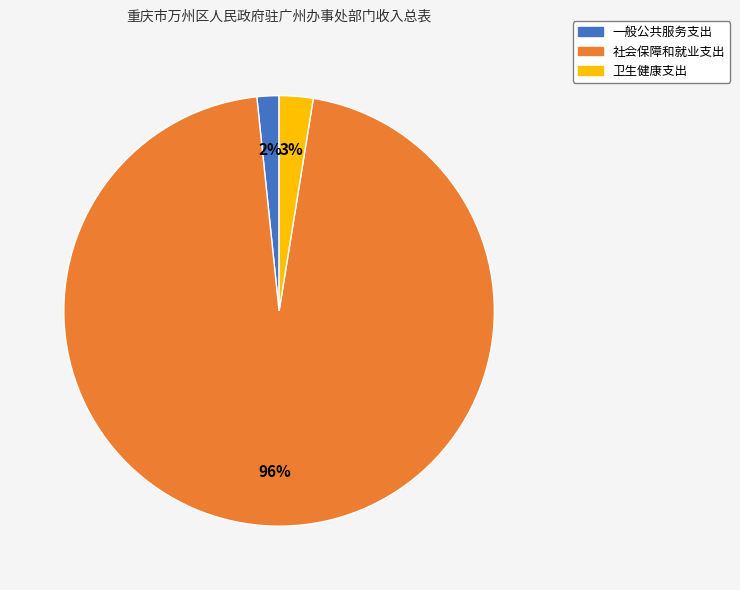

To the nearest percent, what portion does 一般公共服务支出 represent?

2%